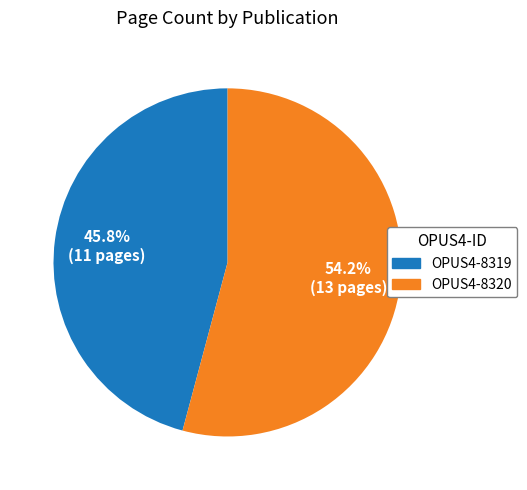

How many segments does this pie chart have?

2